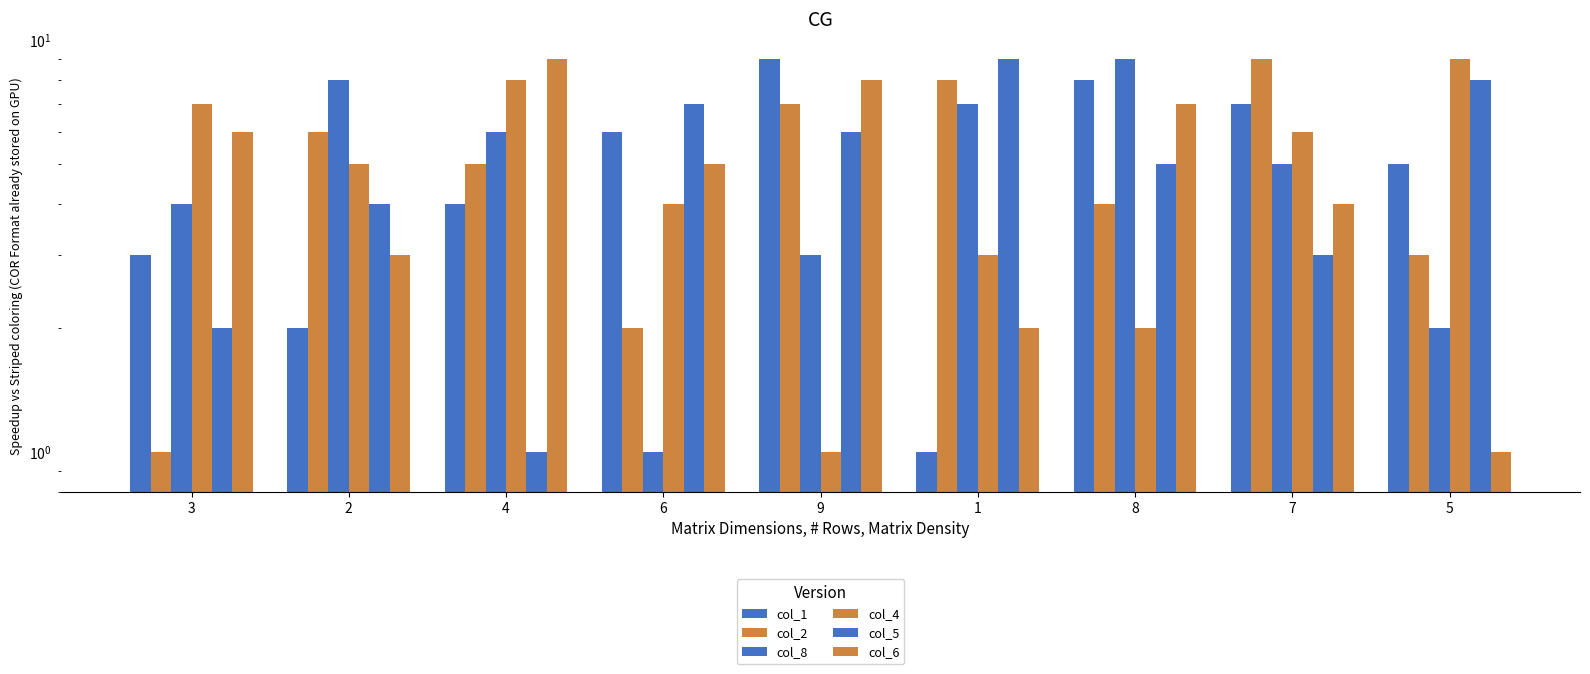

How many col_4 values are between 3 and 7?

5